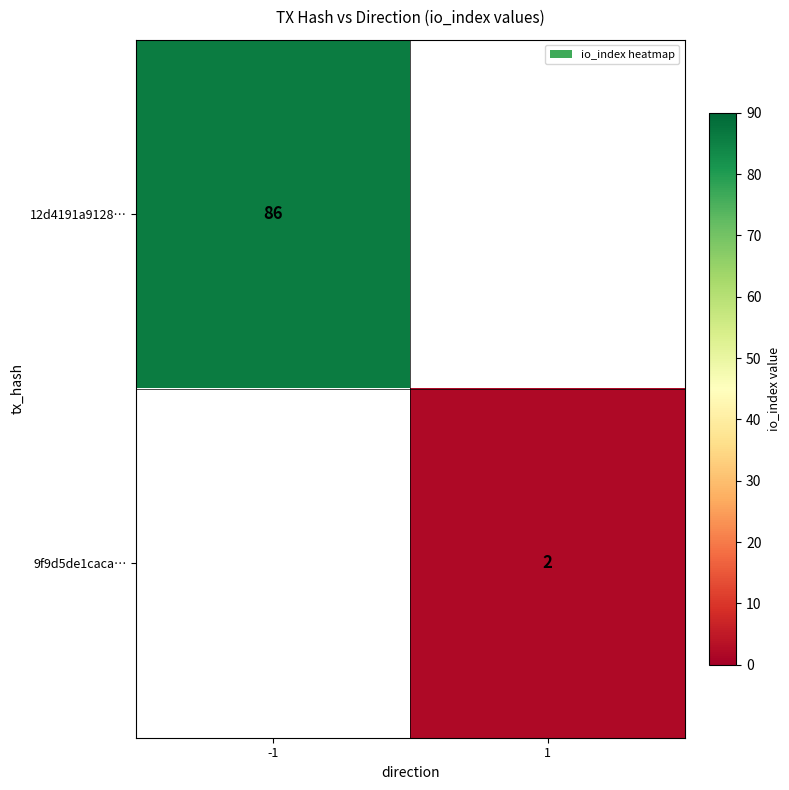

Is it true that 12d4191a9128… equals 86 at -1?

True